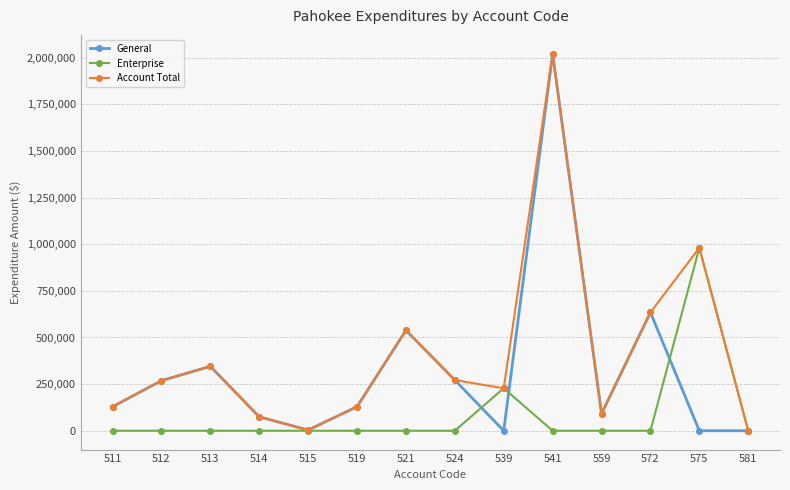

True or false: Enterprise has a value of -556224 at 519.

False